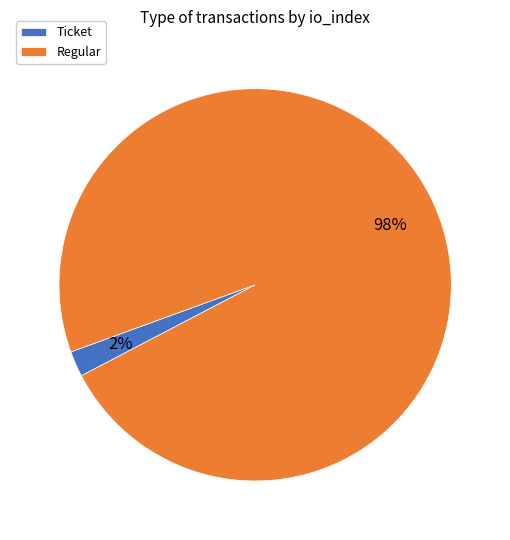

Is there any slice that represents more than half of the pie?

Yes